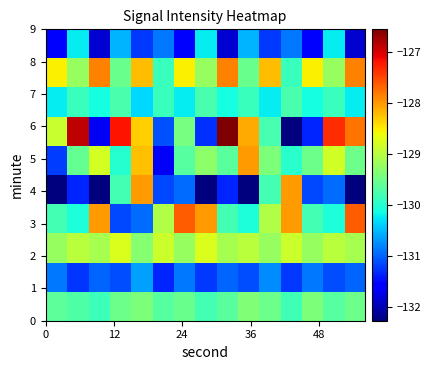

Count the number of data series in this chart.

10